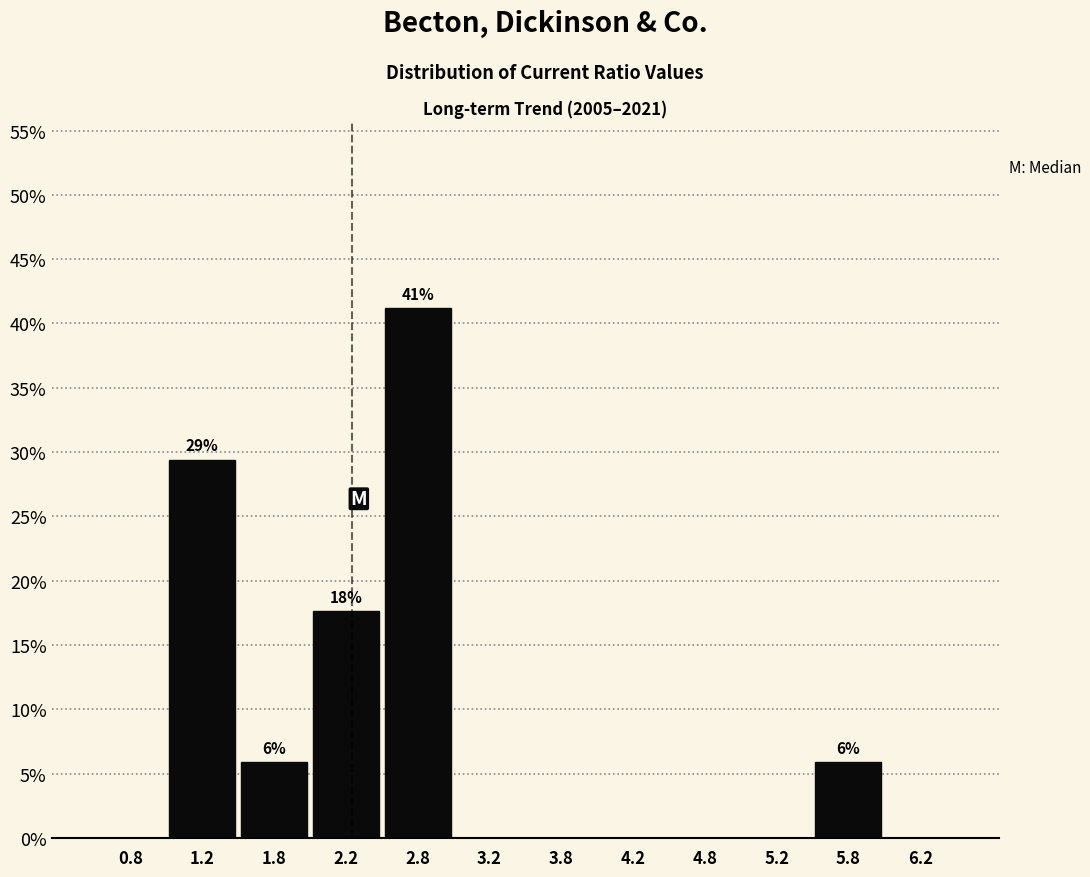

Which range on the x-axis has the tallest bar?

2.5 to 3.0